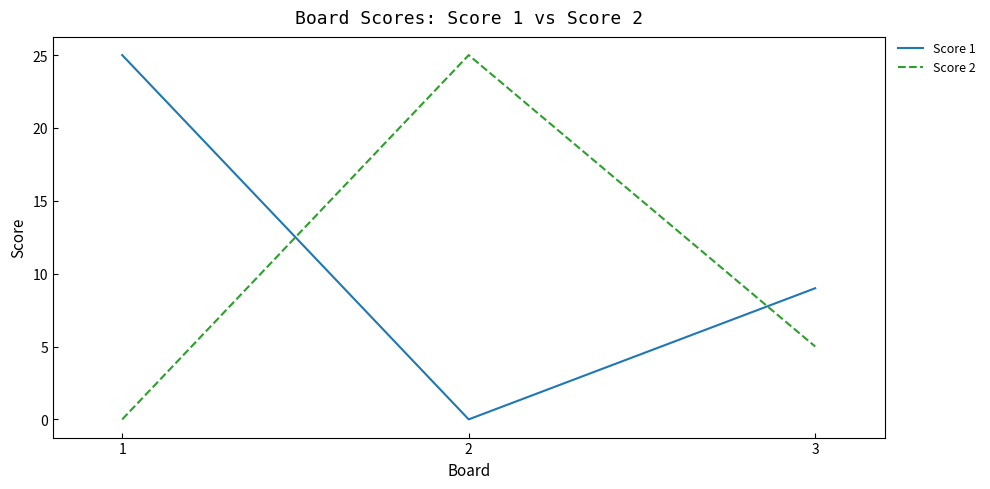

How many series are shown in this chart?

2